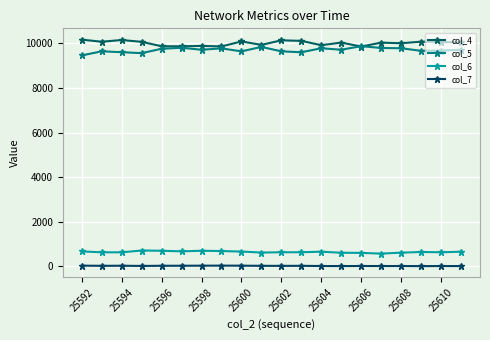

Where does the col_4 series first go above 10045?

25592